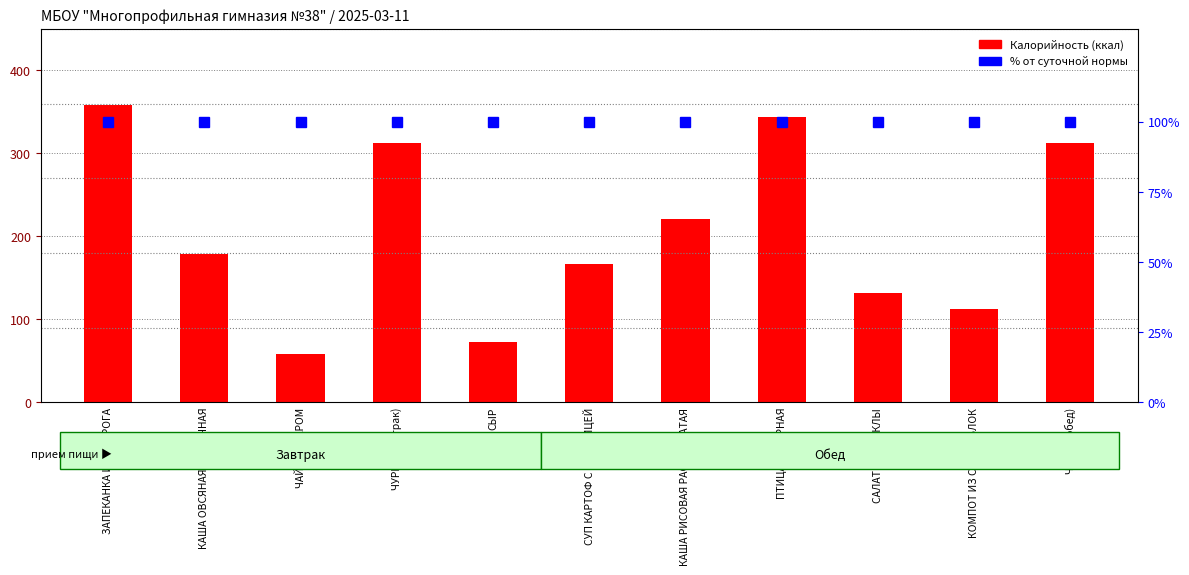

At КАША ОВСЯНАЯ МОЛОЧНАЯ, list the series in order from smallest to largest.

% от нормы, Калорийность